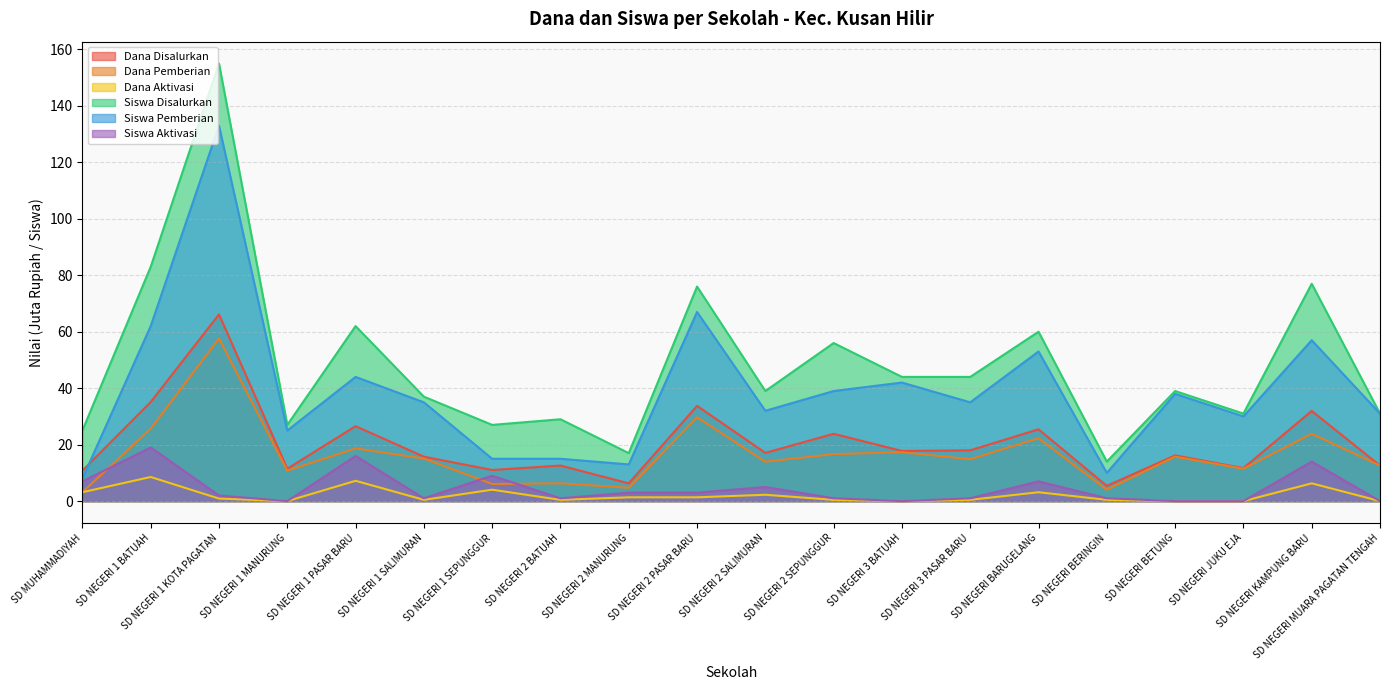

Is the value of Dana Pemberian at SD NEGERI 2 SEPUNGGUR greater than the value of Siswa Pemberian at SD NEGERI 1 SALIMURAN?

No